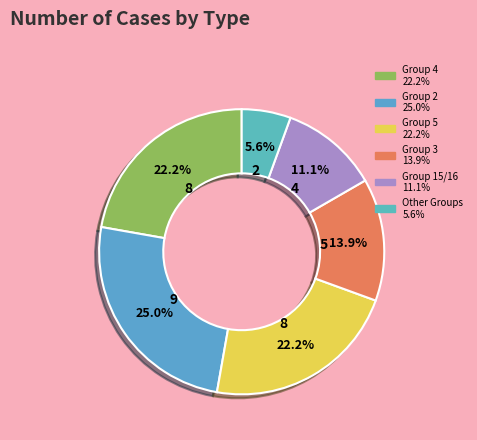

How many slices are in this pie chart?

6